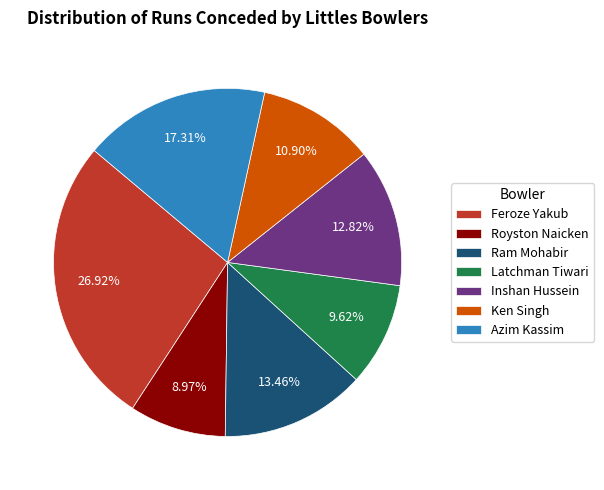

What percentage is the Latchman Tiwari slice, to the nearest percent?

10%